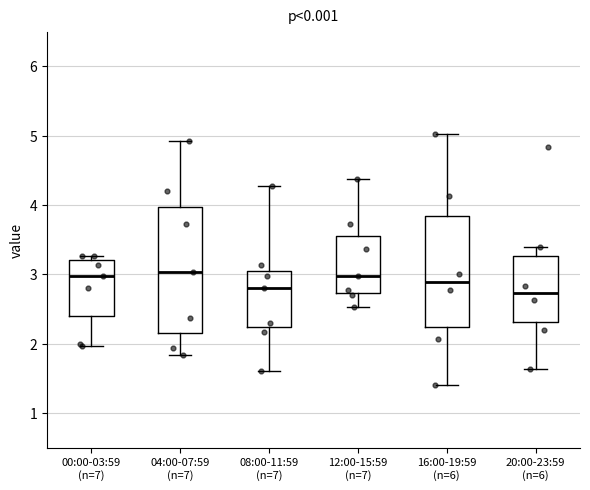

Which box is the tallest, from its lower edge to its upper edge?

04:00-07:59 (n=7)